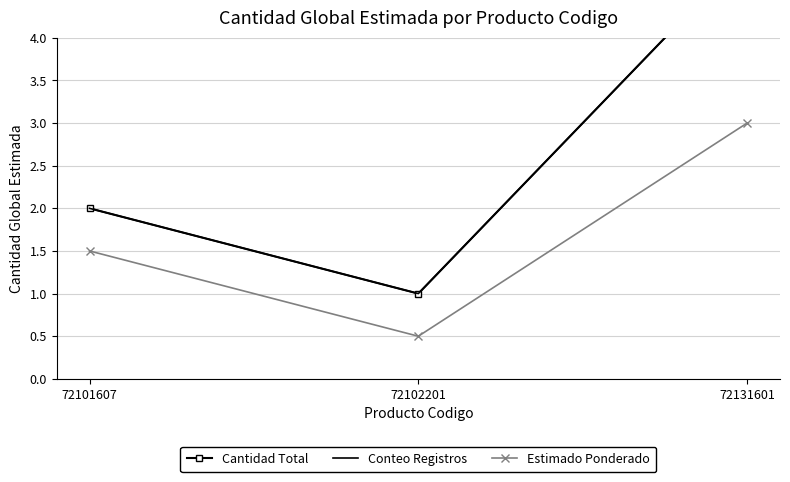

Which series has the largest range (max minus min)?

Cantidad Total